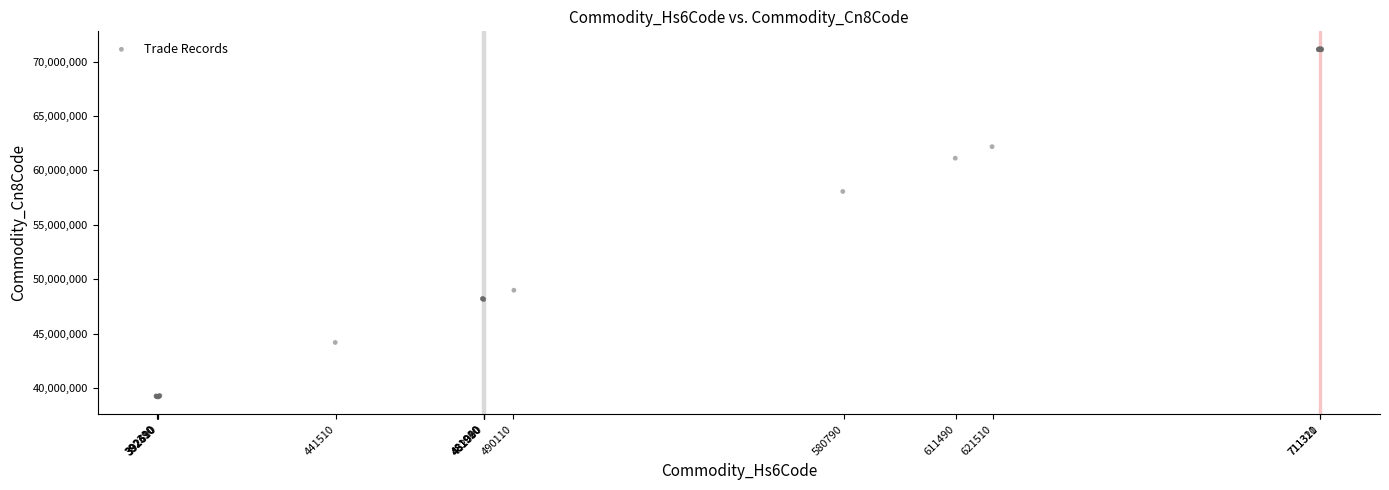

What Y value in the scatter plot is closest to 55186563?

58067957.7